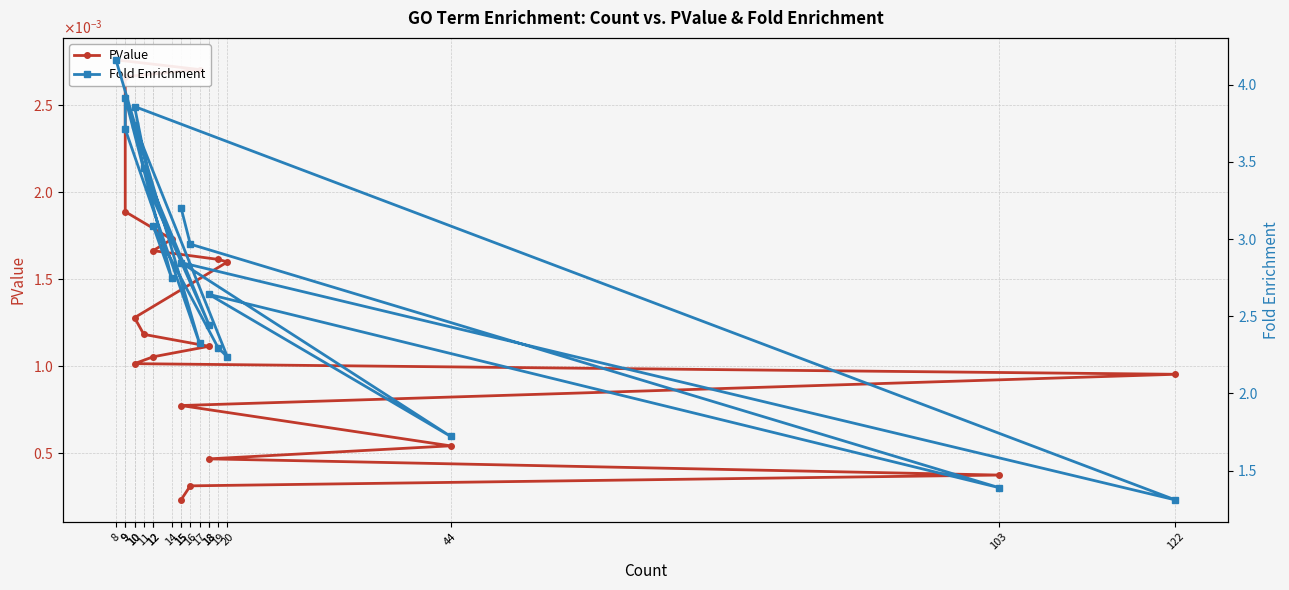

What is the sum of all Fold Enrichment values?

57.3